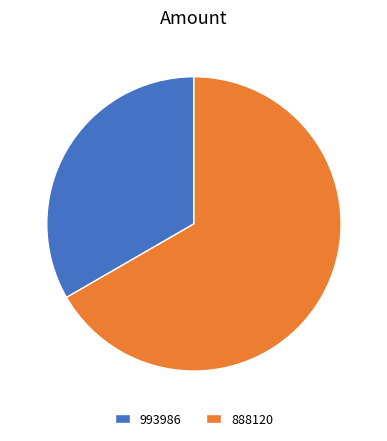

Does 888120 represent more than half of the total?

Yes